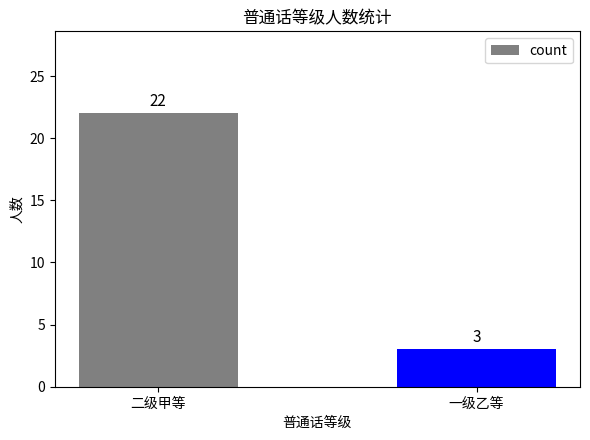

List the labels in order of value, largest first.

二级甲等, 一级乙等